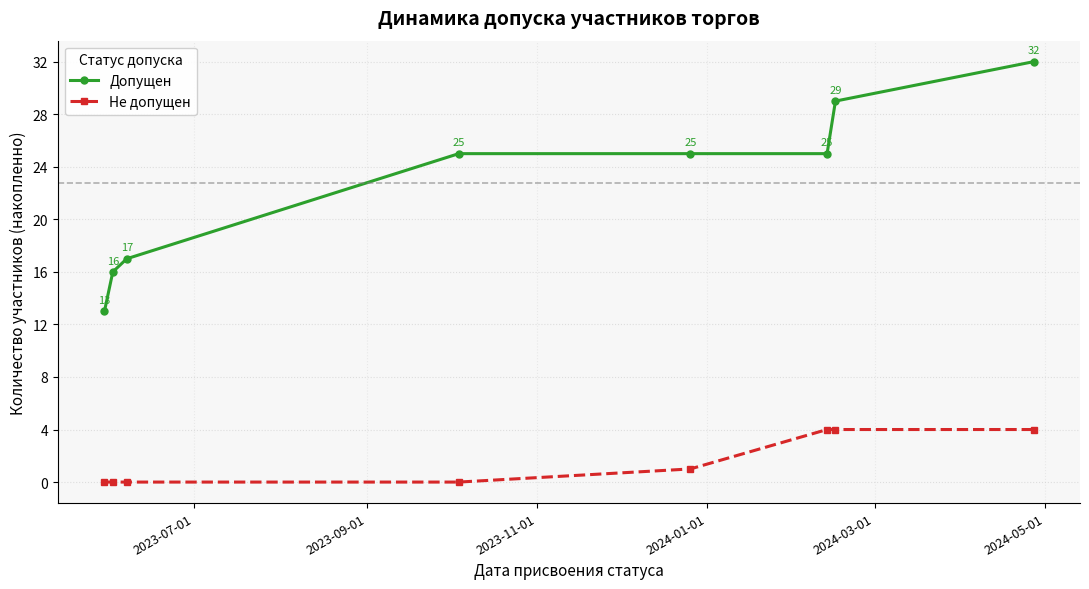

Reading left to right, extract all data points from this chart.

Допущен: 13	16	17	25	25	25	29	32
Не допущен: 0	0	0	0	1	4	4	4